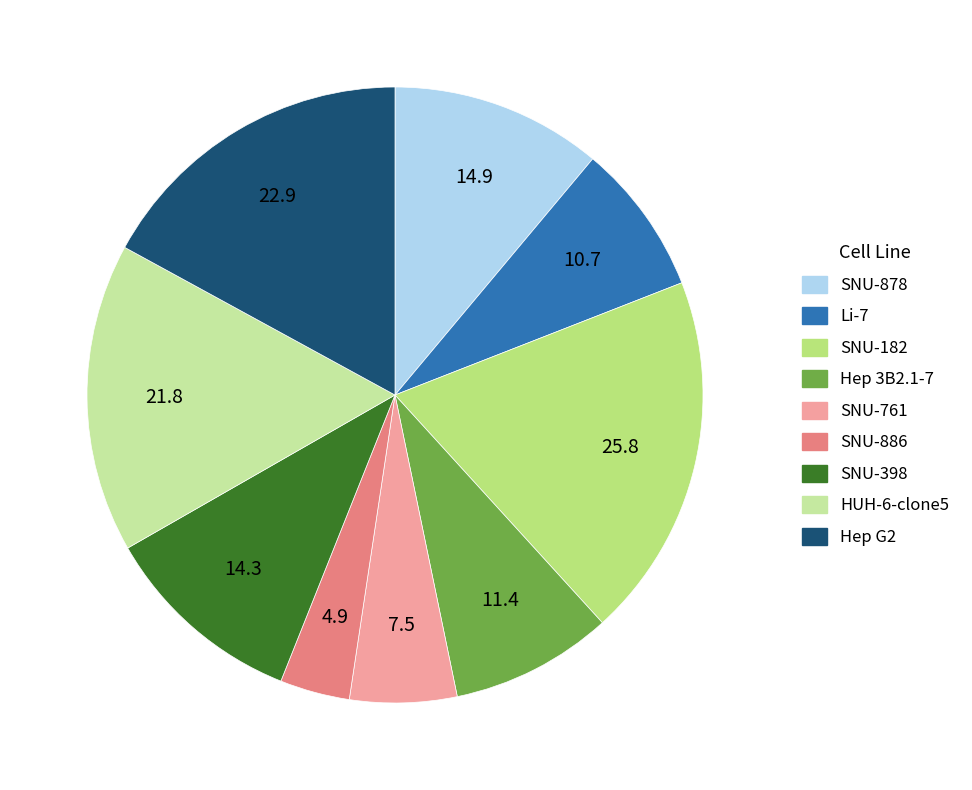

Combined, do SNU-398 and SNU-182 account for over 50%?

No